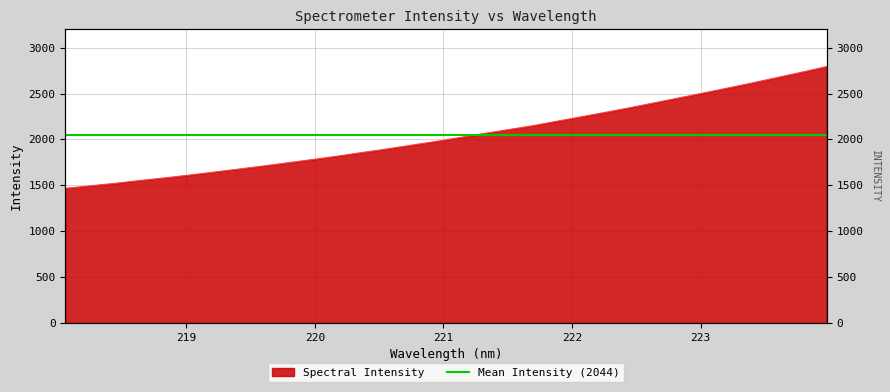

Which category has the highest value across all series?

223.9802